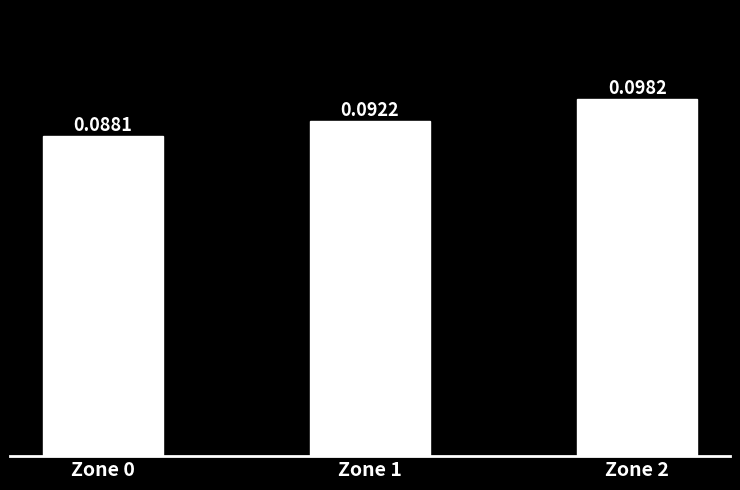

Between Zone 2 and Zone 0, which is larger?

Zone 2